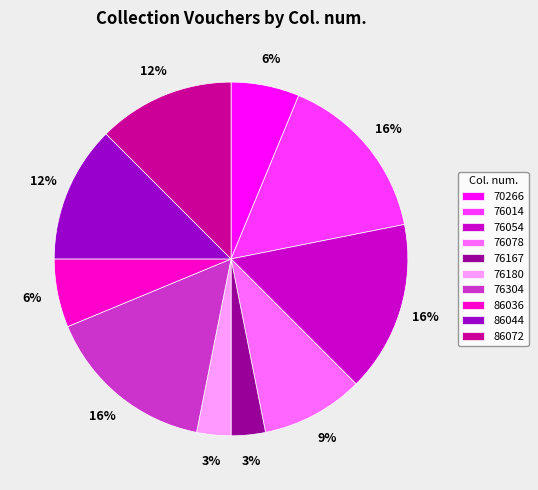

To the nearest percent, what is the difference between the 76180 and 70266 slice percentages?

3%